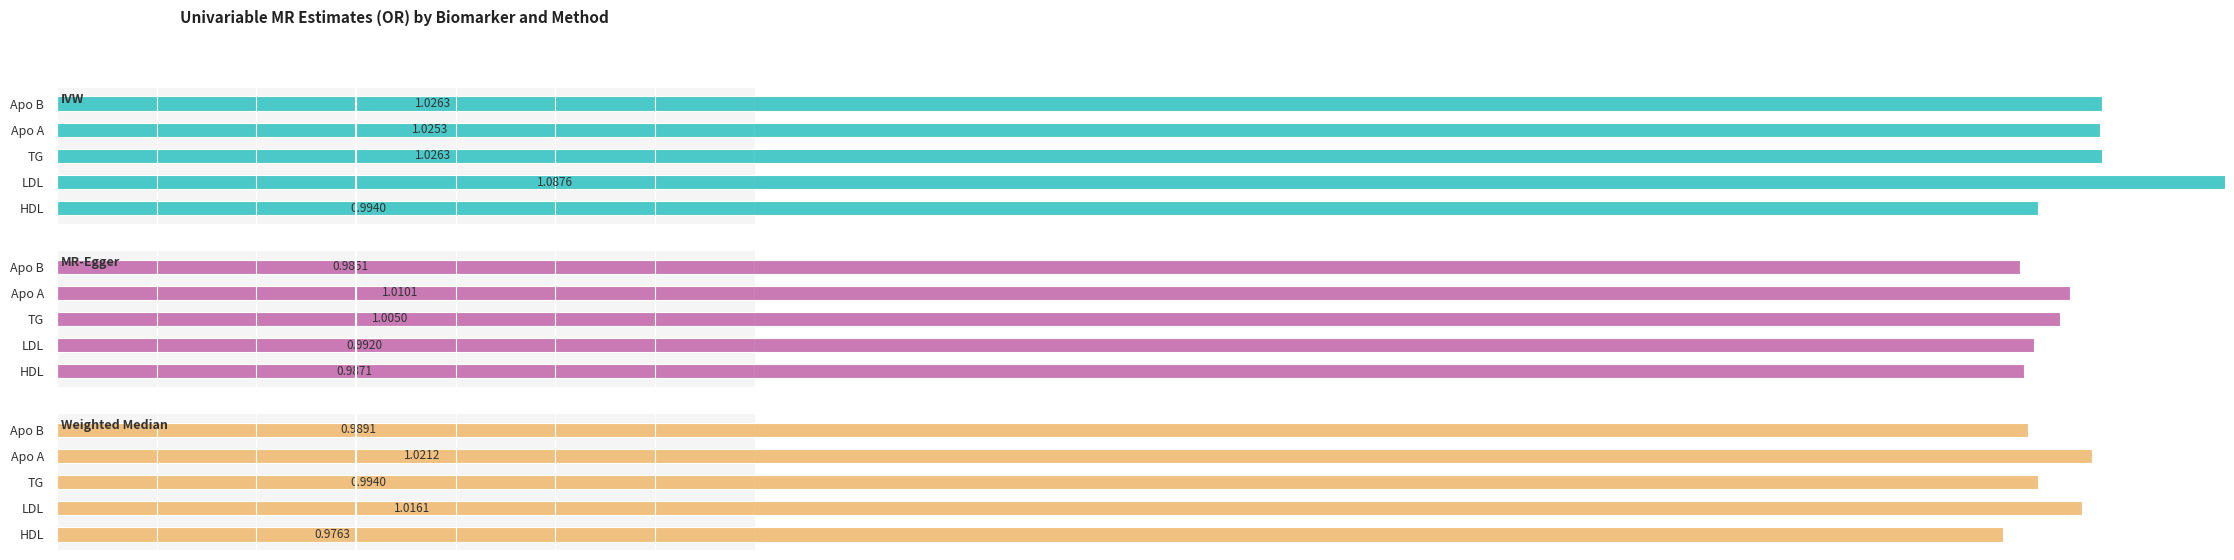

At how many categories does at least one series exceed 1?

4